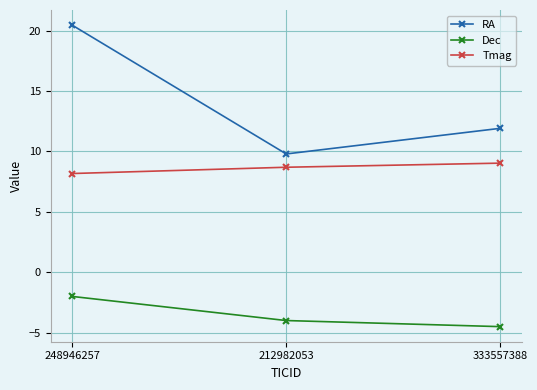

Which label corresponds to the largest value in the chart?

248946257